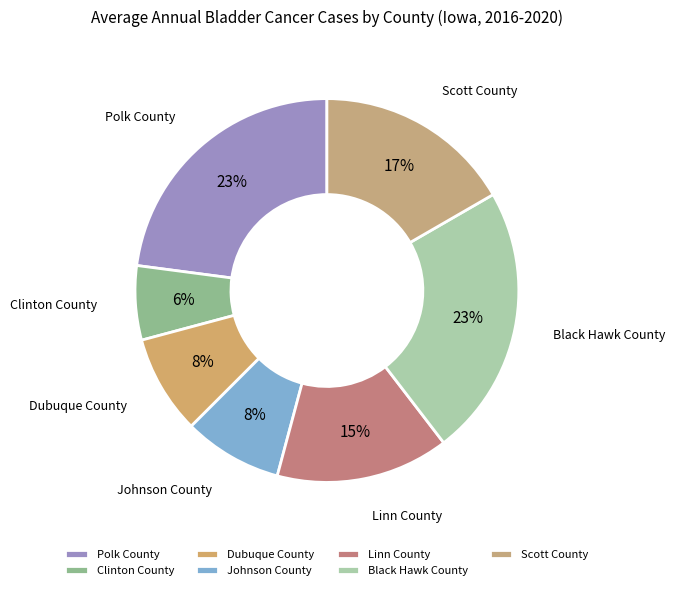

Approximately how many times larger is the value at Polk County compared to Black Hawk County?

1.0